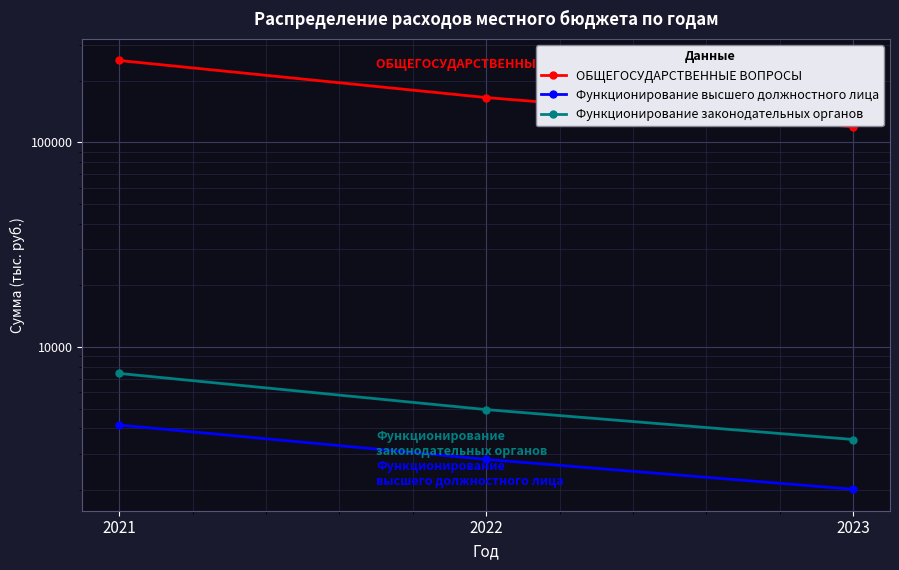

Is it true that Функционирование высшего должностного лица equals 7168.1 at 2021?

False